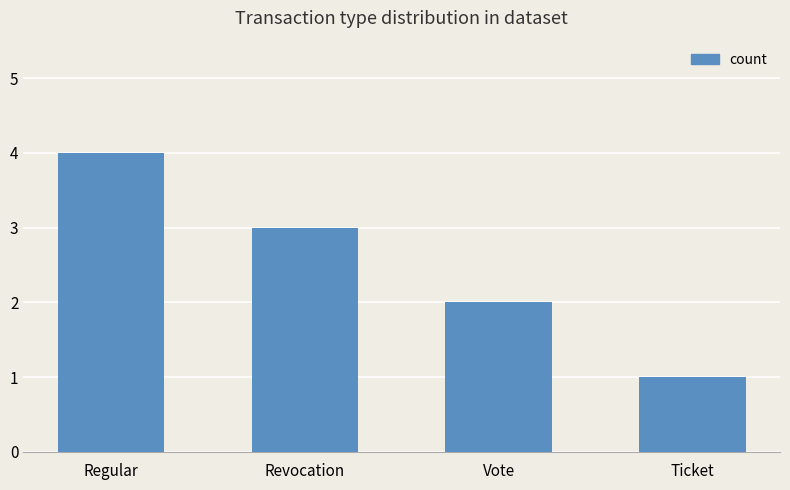

How many values are between 2 and 4?

3